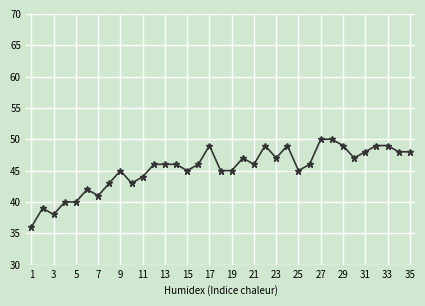

How many data points does each series have?

35